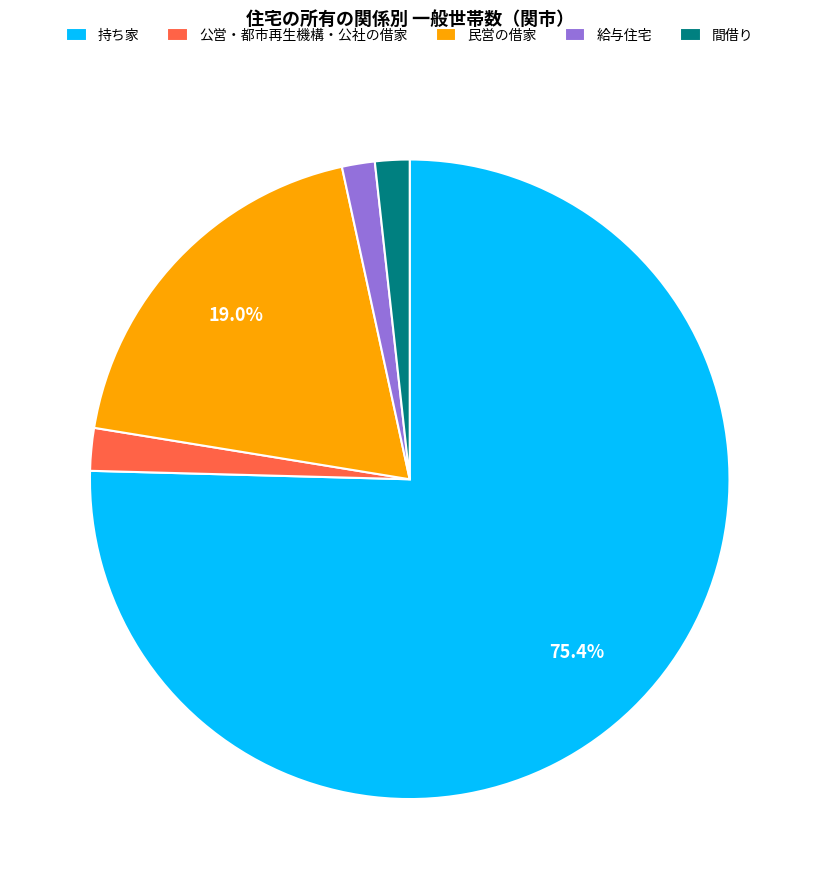

Combined, do 持ち家 and 民営の借家 account for over 50%?

Yes